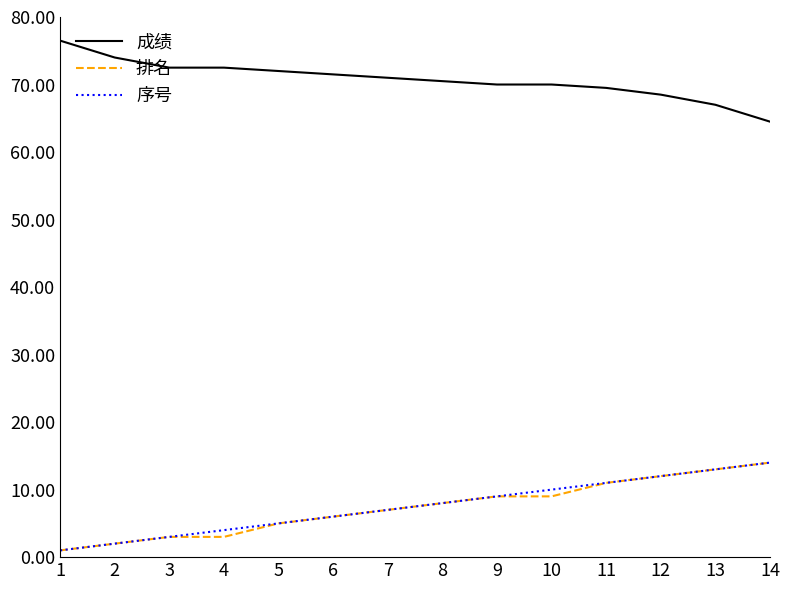

Does the chart have visible grid lines?

No